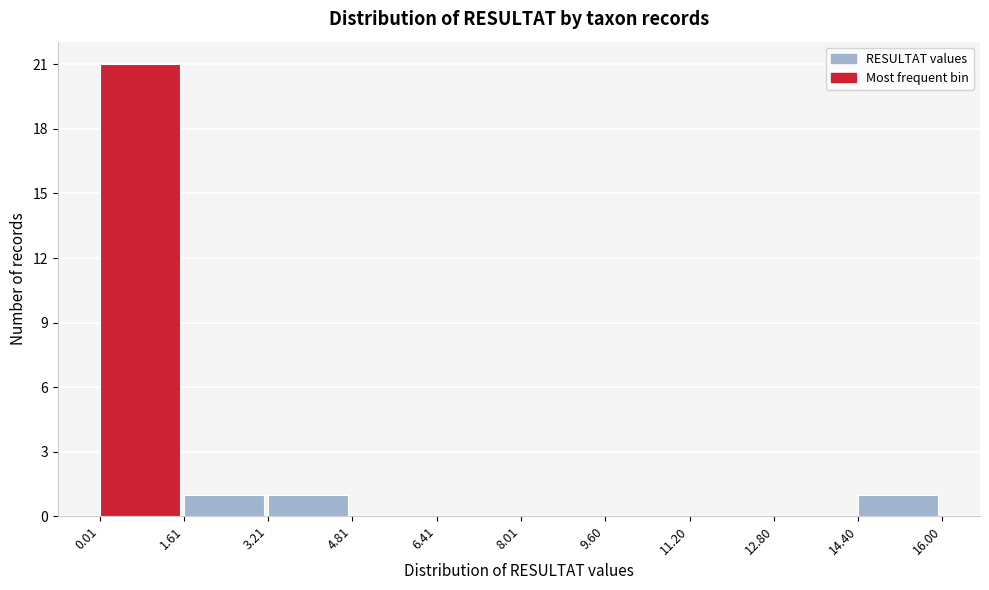

What is the height of the bar covering 0.01 to 1.61 on the x-axis? The values are not printed on the chart, so give them approximately, as read against the axis.

21